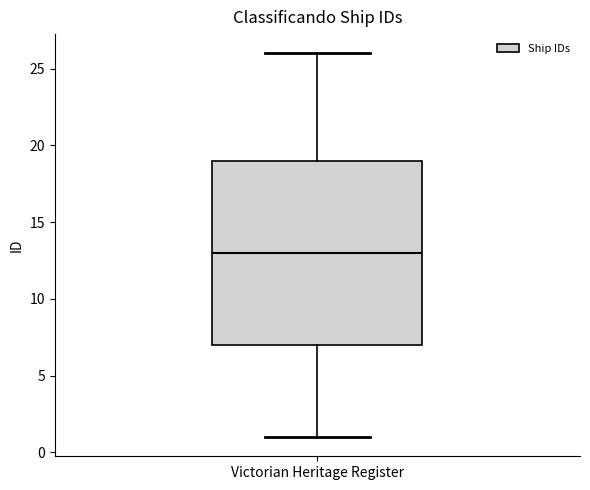

Read this box plot against the y-axis: the position of the median line, the range covered by the box, and the ends of both whiskers. The values are not printed on the chart, so give them approximately, as read against the axis.

median 13, box 7 to 19, whiskers 1 to 26